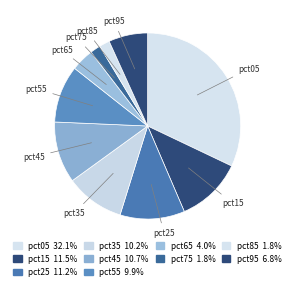

To the nearest percent, what is the average slice percentage?

10%